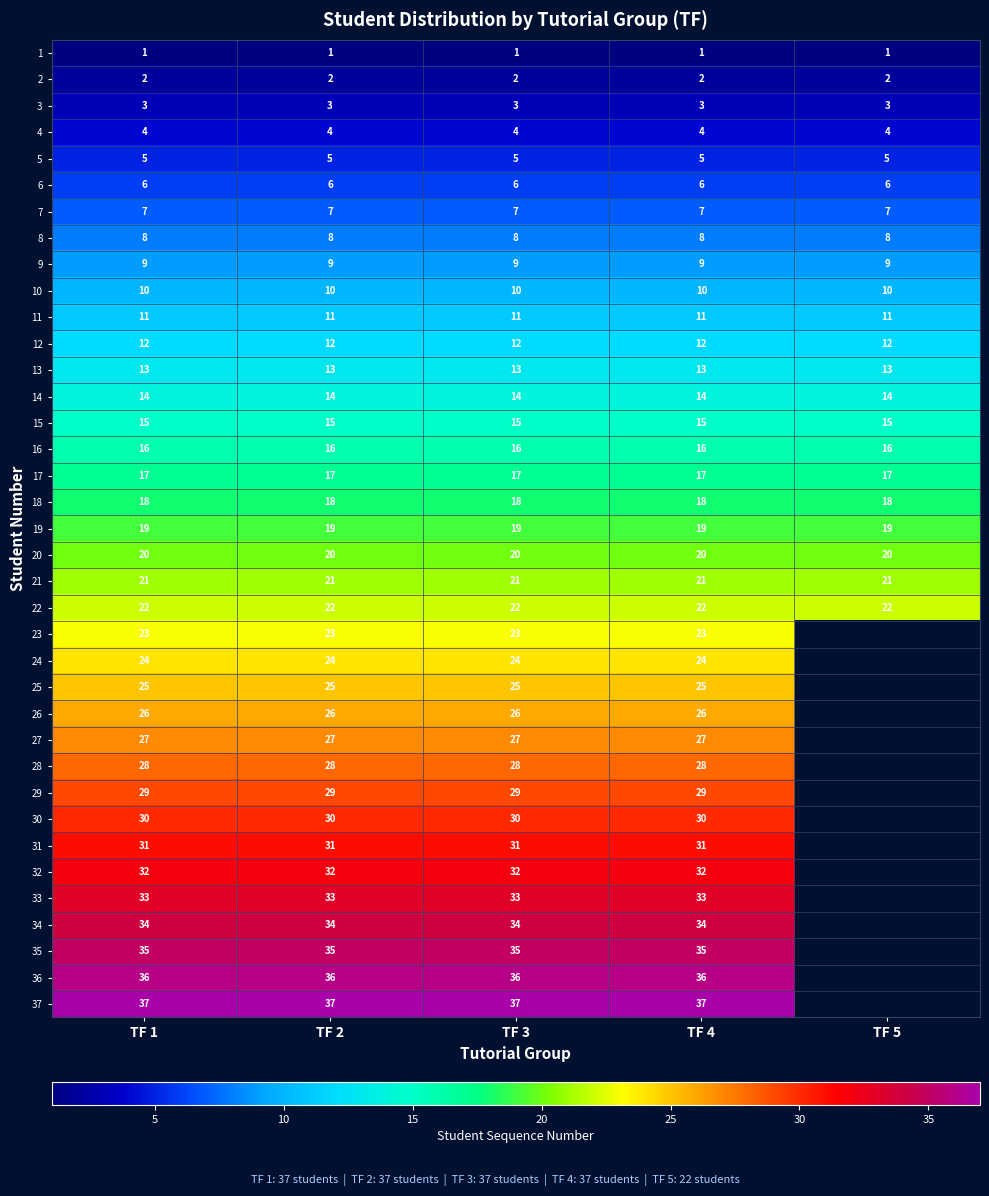

What is the sum of all 3 values?

15